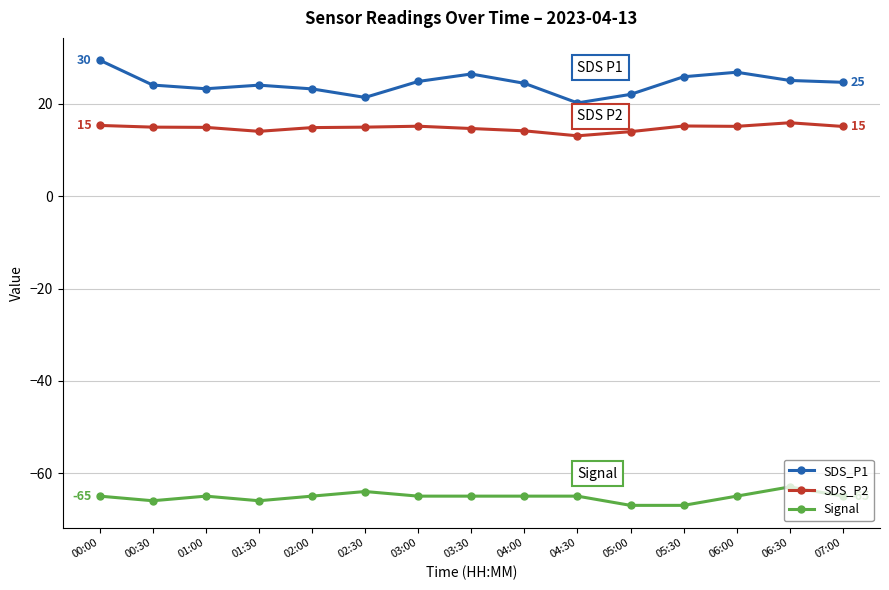

What are all the series names shown in the legend?

SDS_P1, SDS_P2, Signal